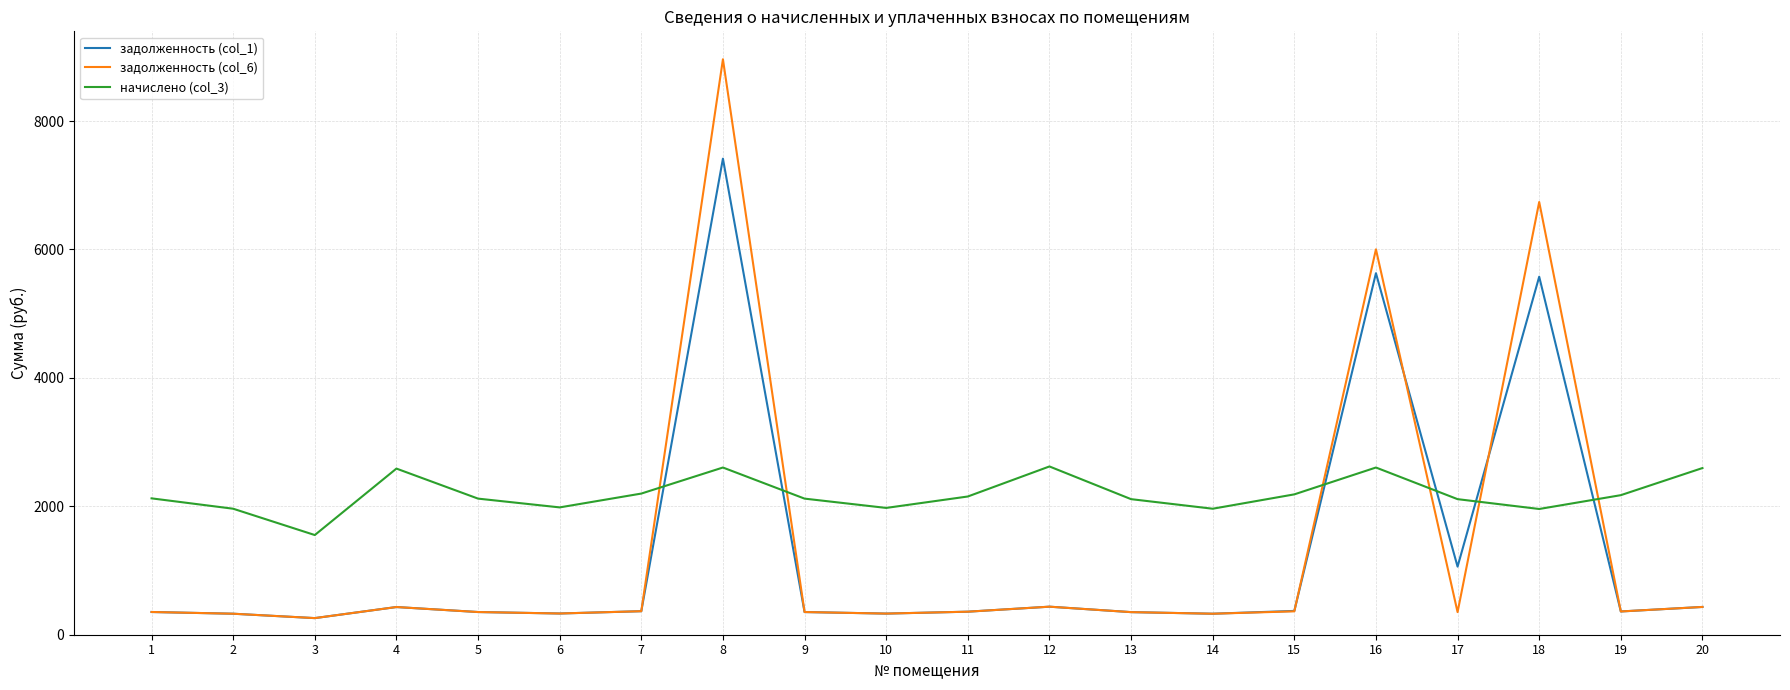

What is the greatest value displayed?

8962.2